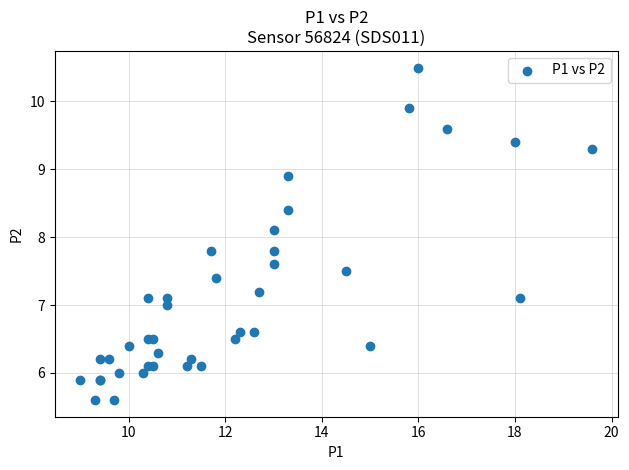

What Y value in the scatter plot is closest to 8?

8.1